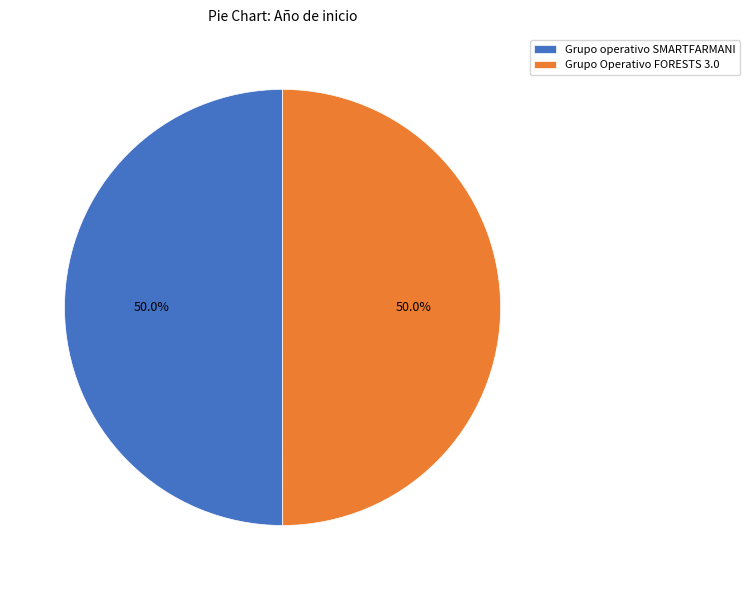

True or false: Grupo Operativo FORESTS 3.0 accounts for 41% of the total.

False